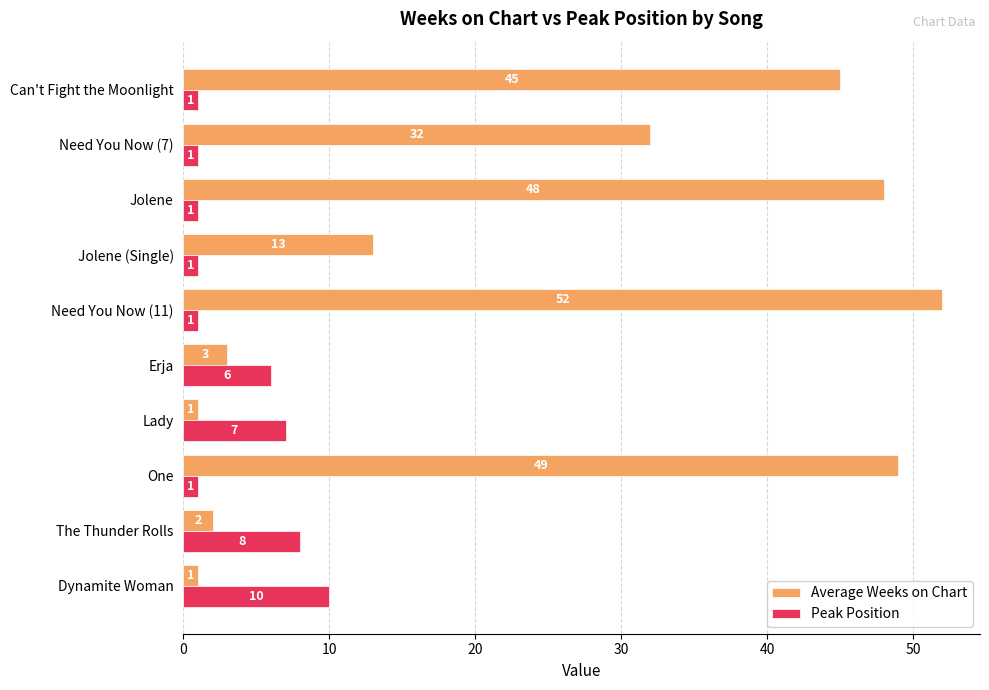

How many series are shown in this chart?

2